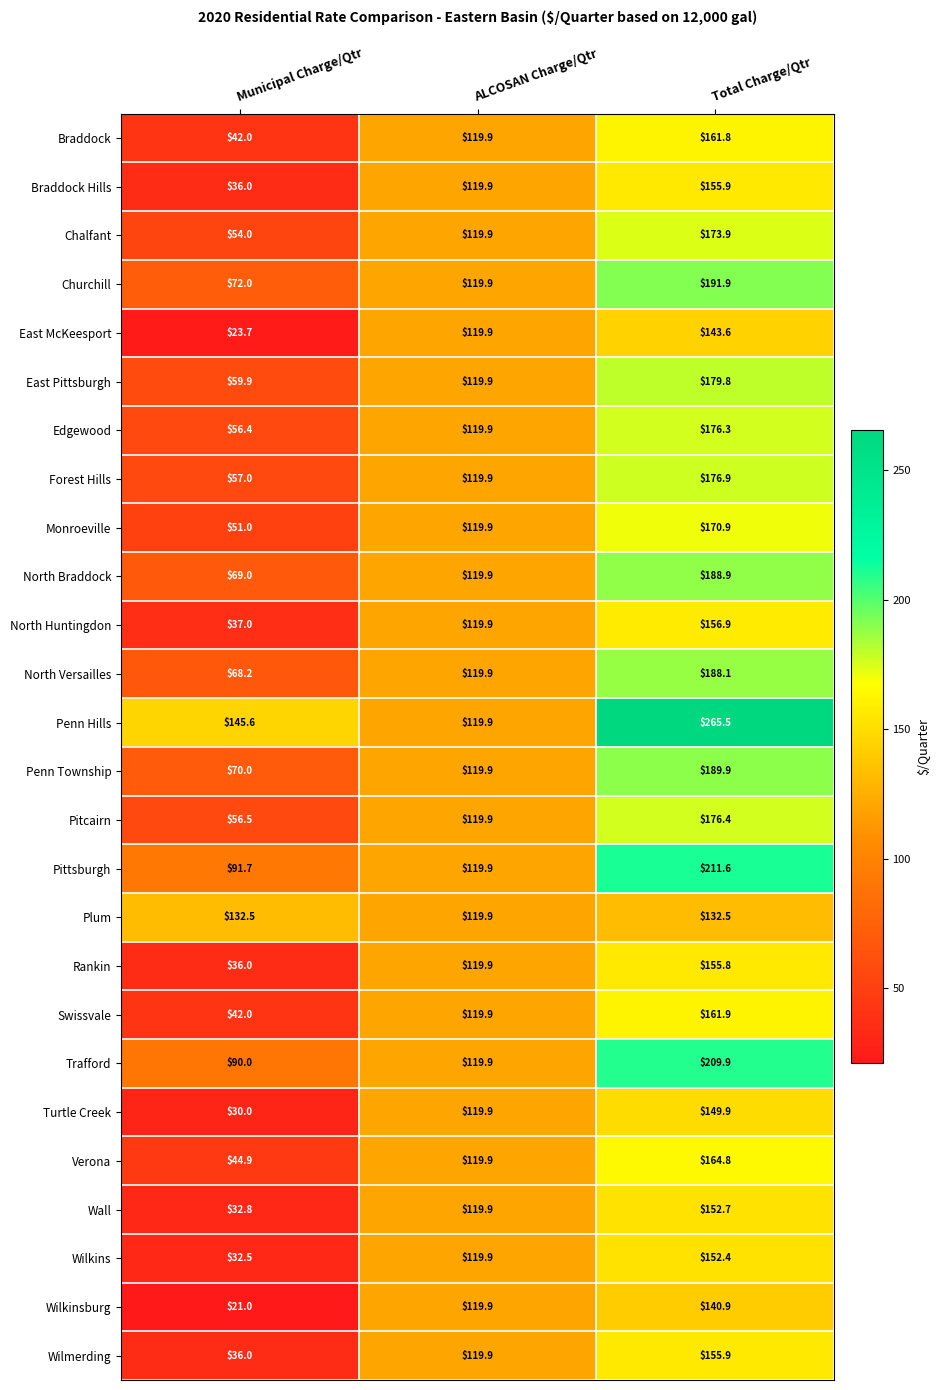

The value of Churchill at Municipal Charge/Qtr is 72.0. True or false?

True